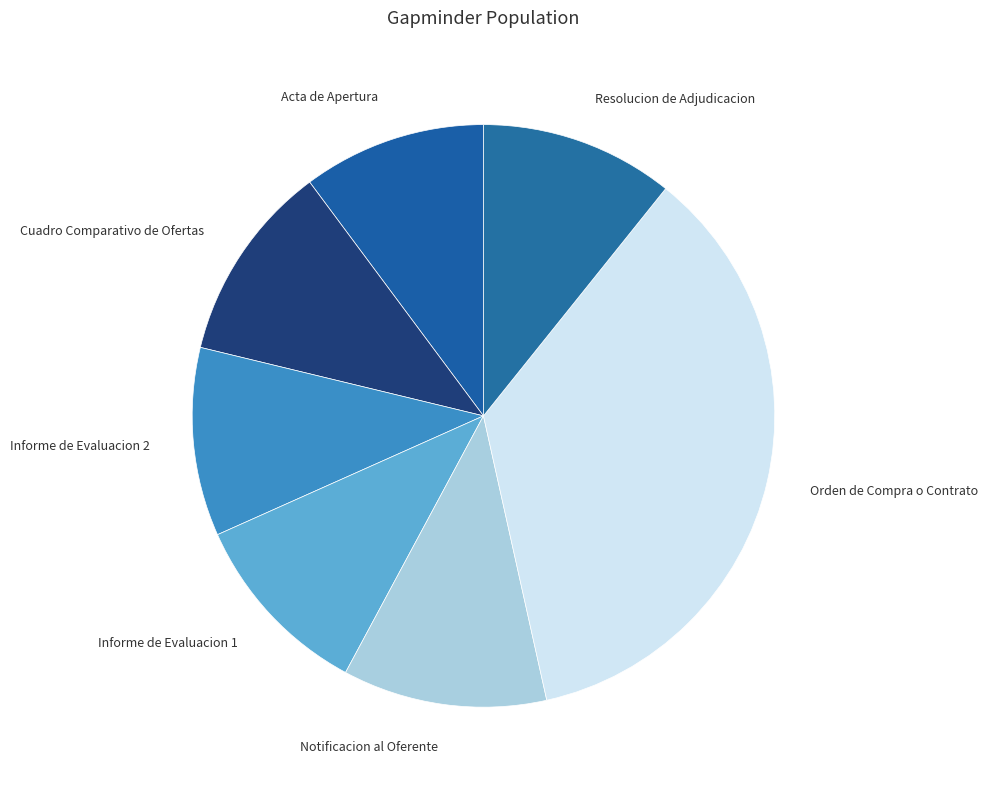

Is it true that Cuadro Comparativo de Ofertas is 11% of the pie?

True